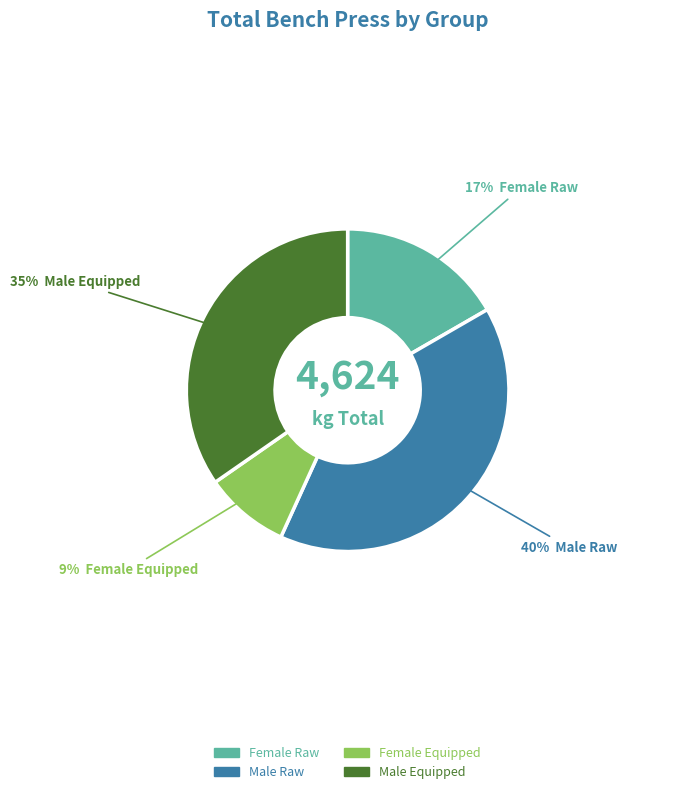

Does any single category account for the majority?

No